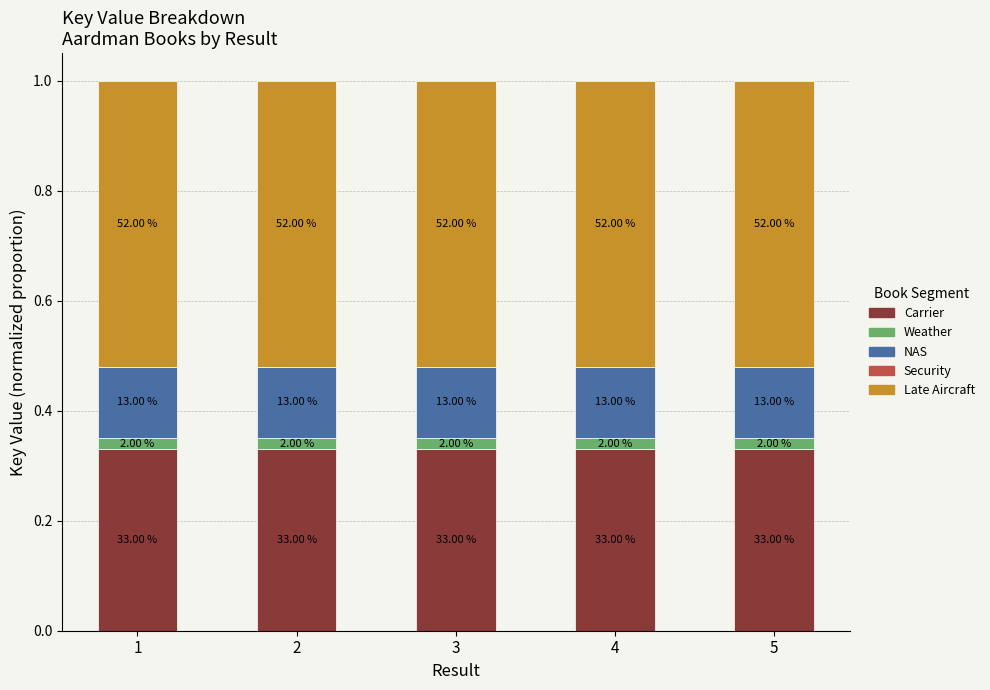

Are the bars grouped side by side (vs. stacked)?

No